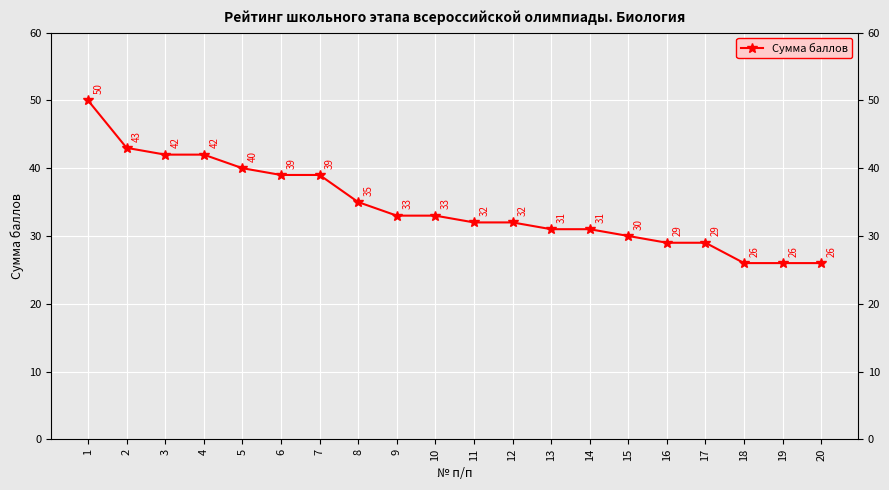

Reading left to right, extract all data points from this chart.

50	43	42	42	40	39	39	35	33	33	32	32	31	31	30	29	29	26	26	26